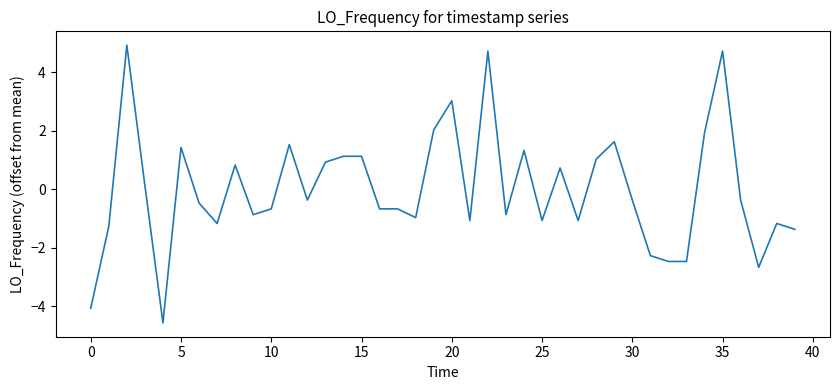

Reading right to left, list all the values displayed in this chart.

-1.4	-1.2	-2.7	-0.4	4.7	1.9	-2.5	-2.5	-2.3	-0.4	1.6	1.0	-1.1	0.7	-1.1	1.3	-0.9	4.7	-1.1	3.0	2.0	-1.0	-0.7	-0.7	1.1	1.1	0.9	-0.4	1.5	-0.7	-0.9	0.8	-1.2	-0.5	1.4	-4.6	0.1	4.9	-1.3	-4.1